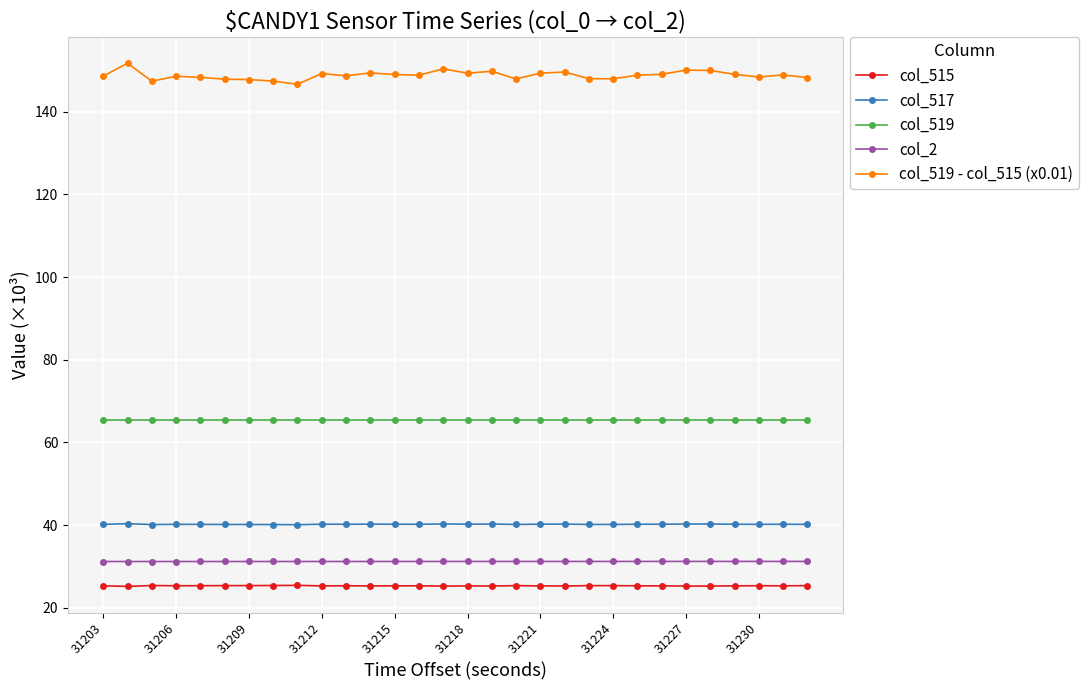

Does the chart display data point markers on the line(s)?

Yes